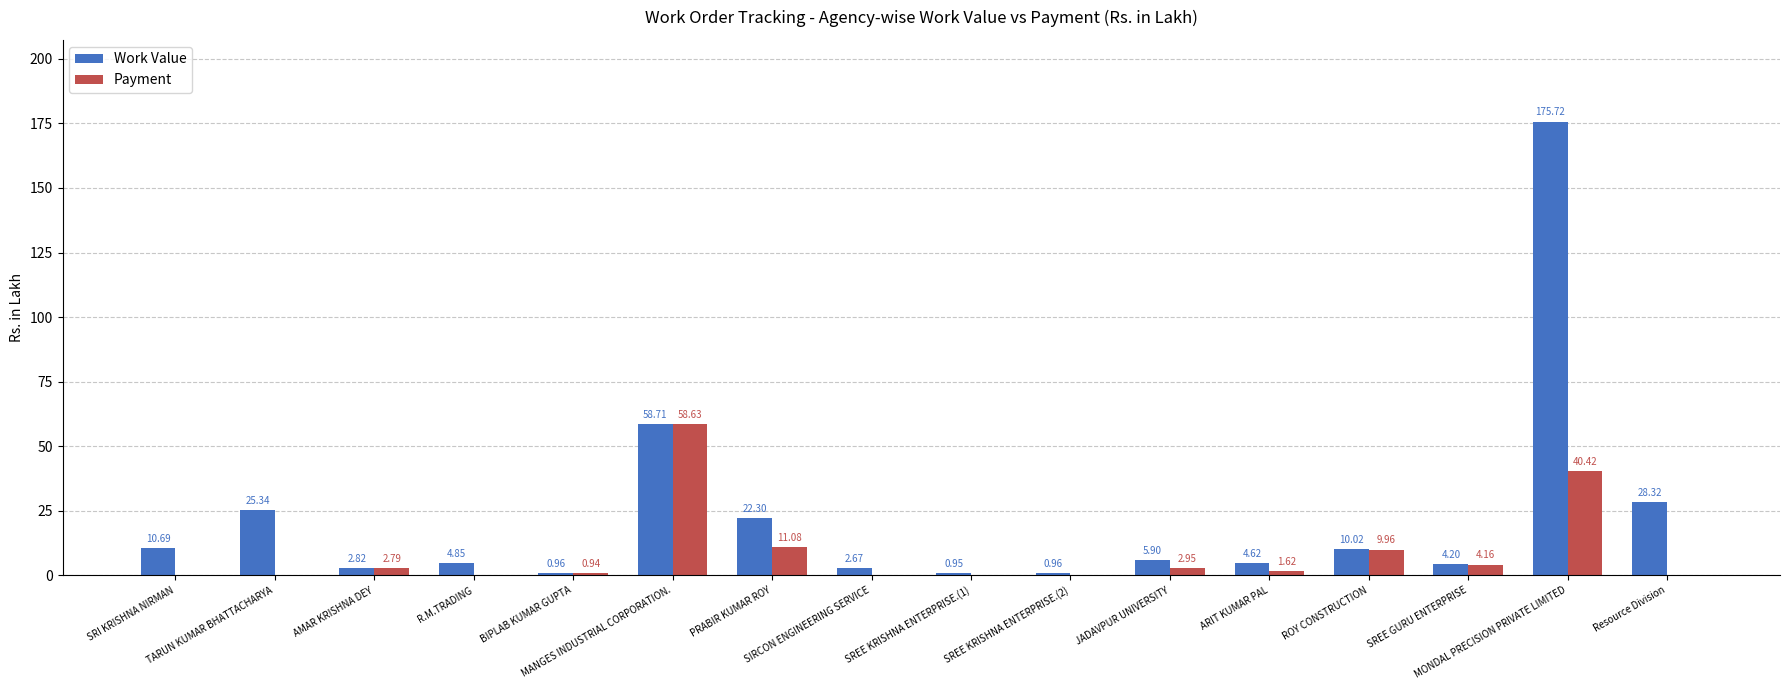

Which series has the largest range (max minus min)?

Work Value